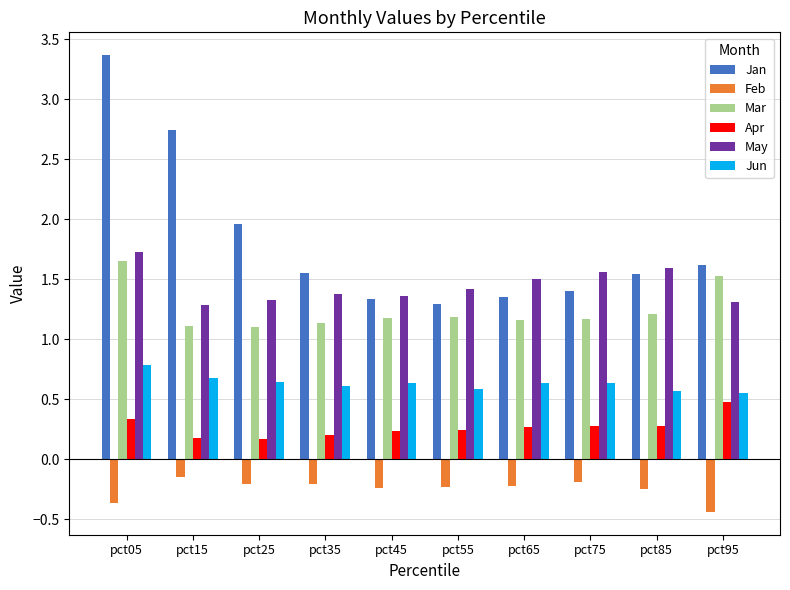

Which category has the lowest value across all series?

pct95